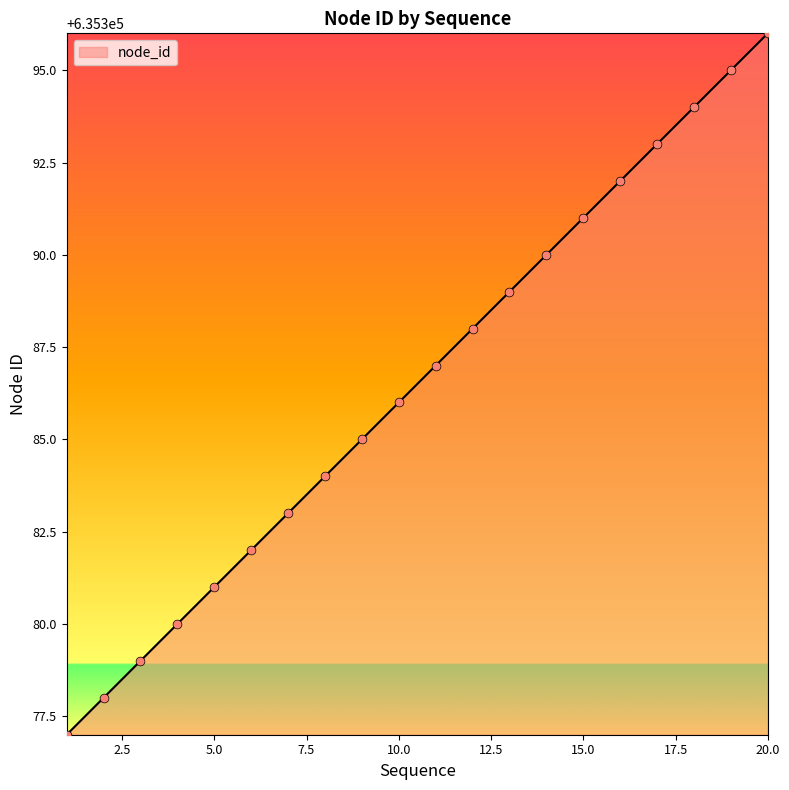

What is the difference between the maximum and minimum values?

19